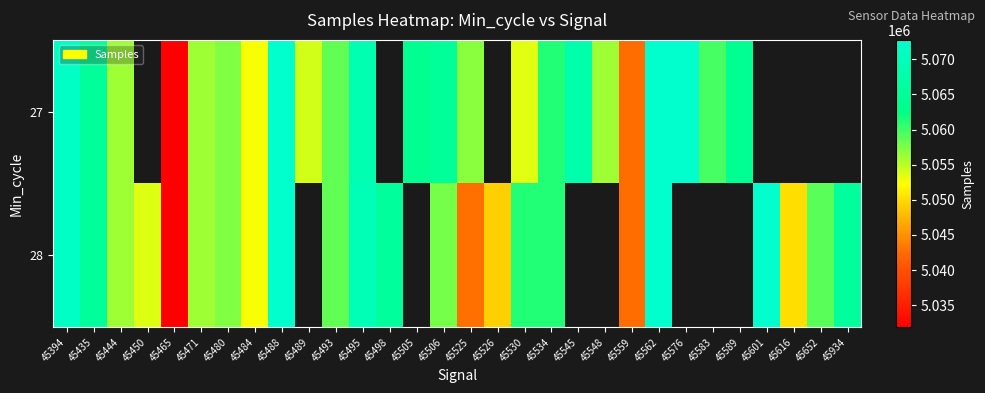

How many categories are shown in the chart?

30